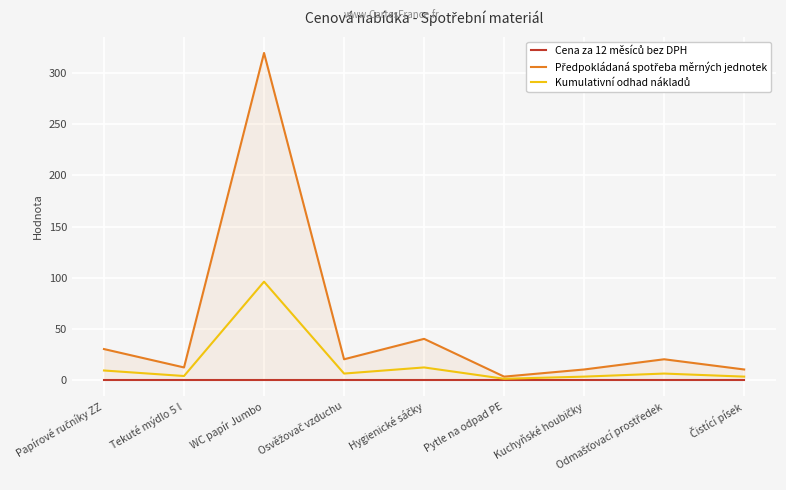

True or false: Cena za 12 měsíců bez DPH and Předpokládaná spotřeba měrných jednotek cross at least once.

False